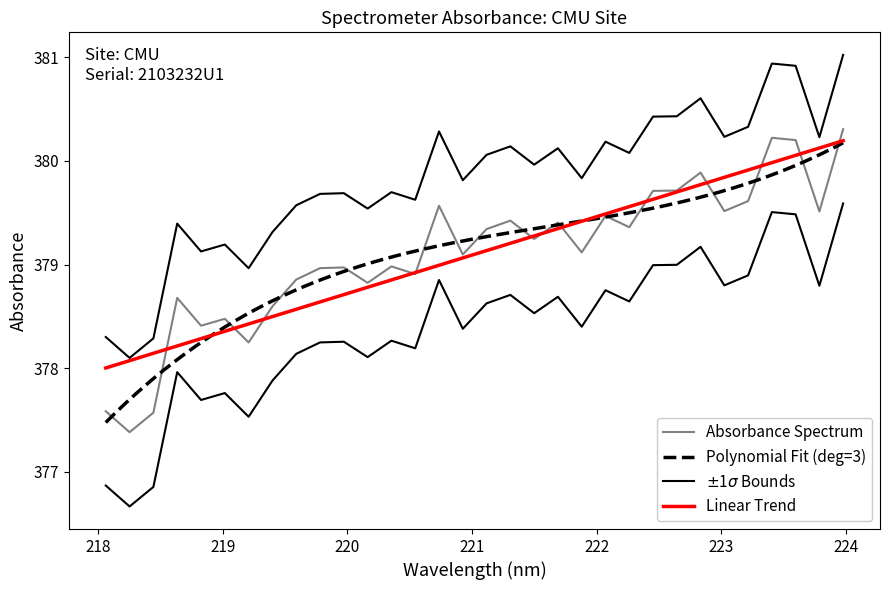

Is it true that the value at 218.2508 is 193.9?

False